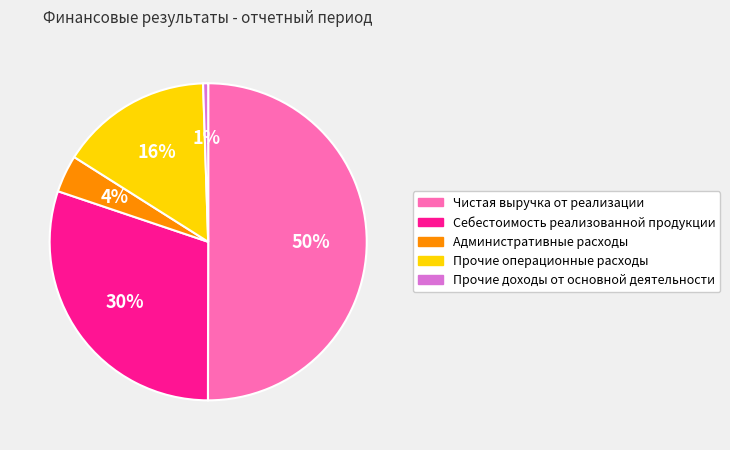

To the nearest percent, what percentage of the pie is Себестоимость реализованной продукции?

30%